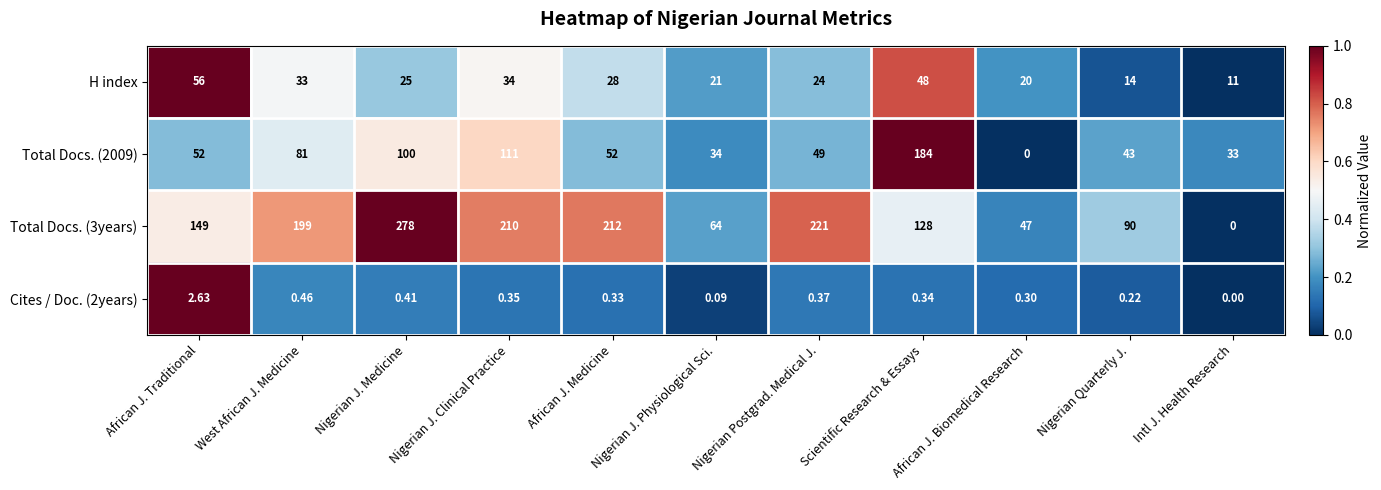

Which category has the highest value across all series?

Nigerian J. Medicine